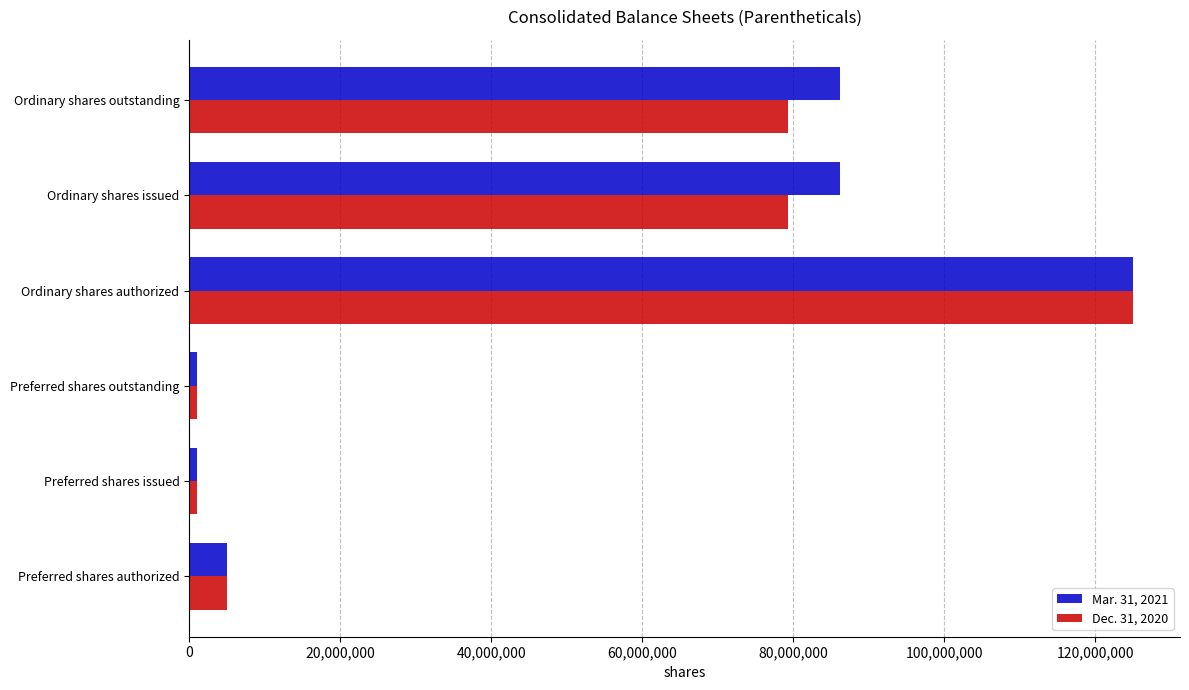

What is the highest value of the Mar. 31, 2021 series?

125000000